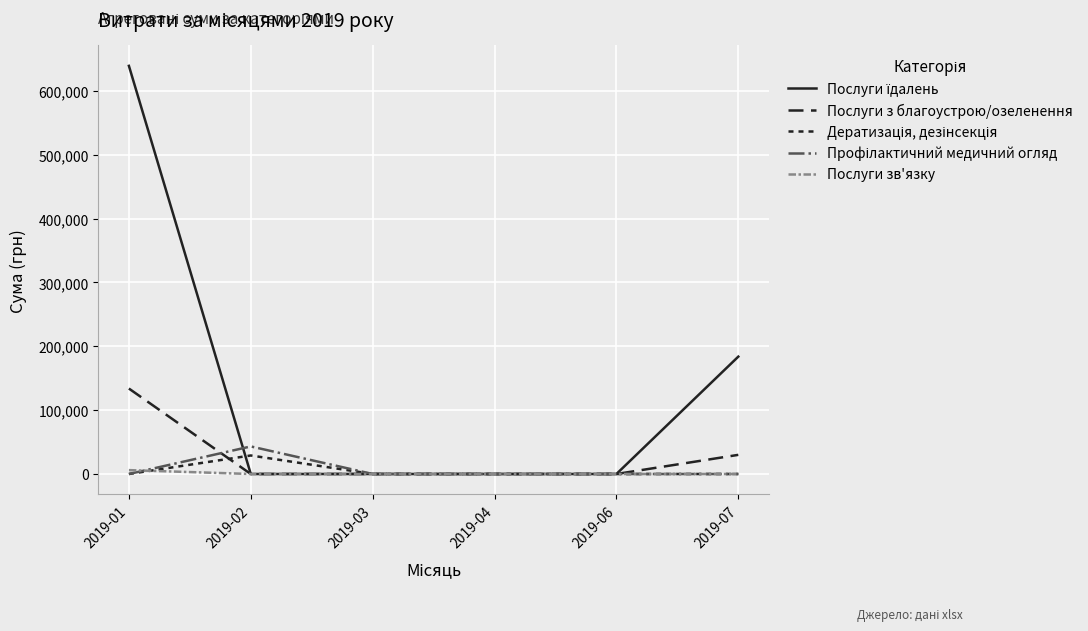

At which category is the sum across all series the highest?

2019-01